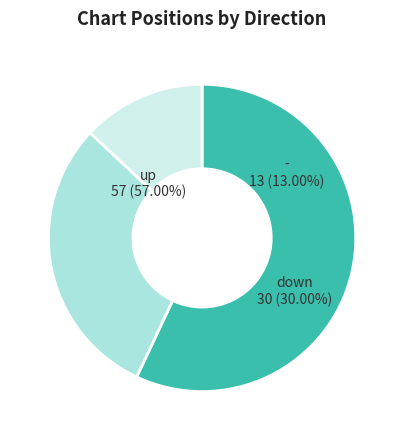

Is there a majority slice in this chart?

Yes